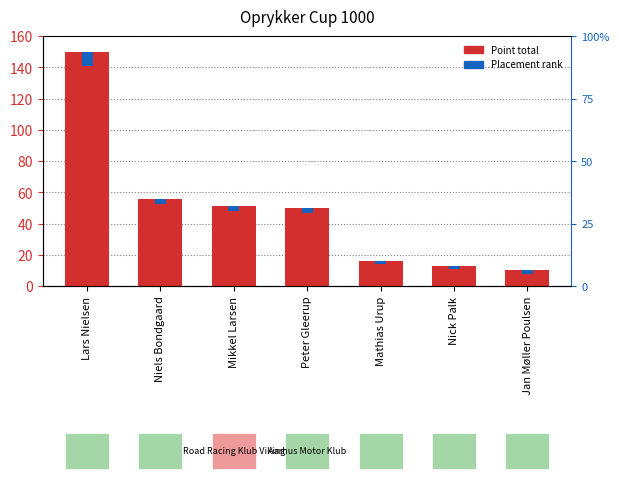

At which category does the chart reach its peak across all series?

Lars Nielsen